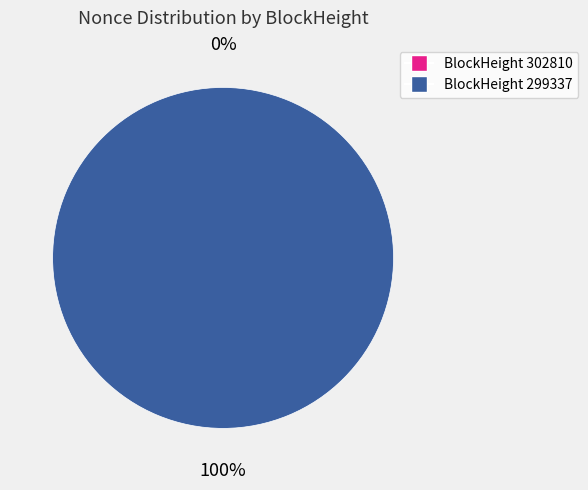

To the nearest percent, what is the average slice percentage?

50%